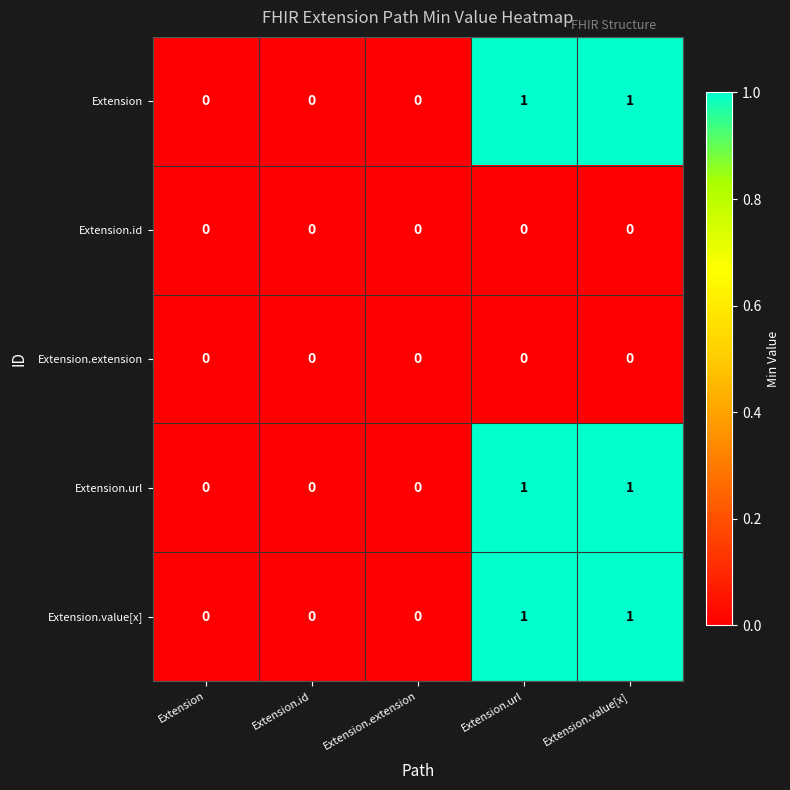

Is it true that Extension equals 0 at Extension?

True